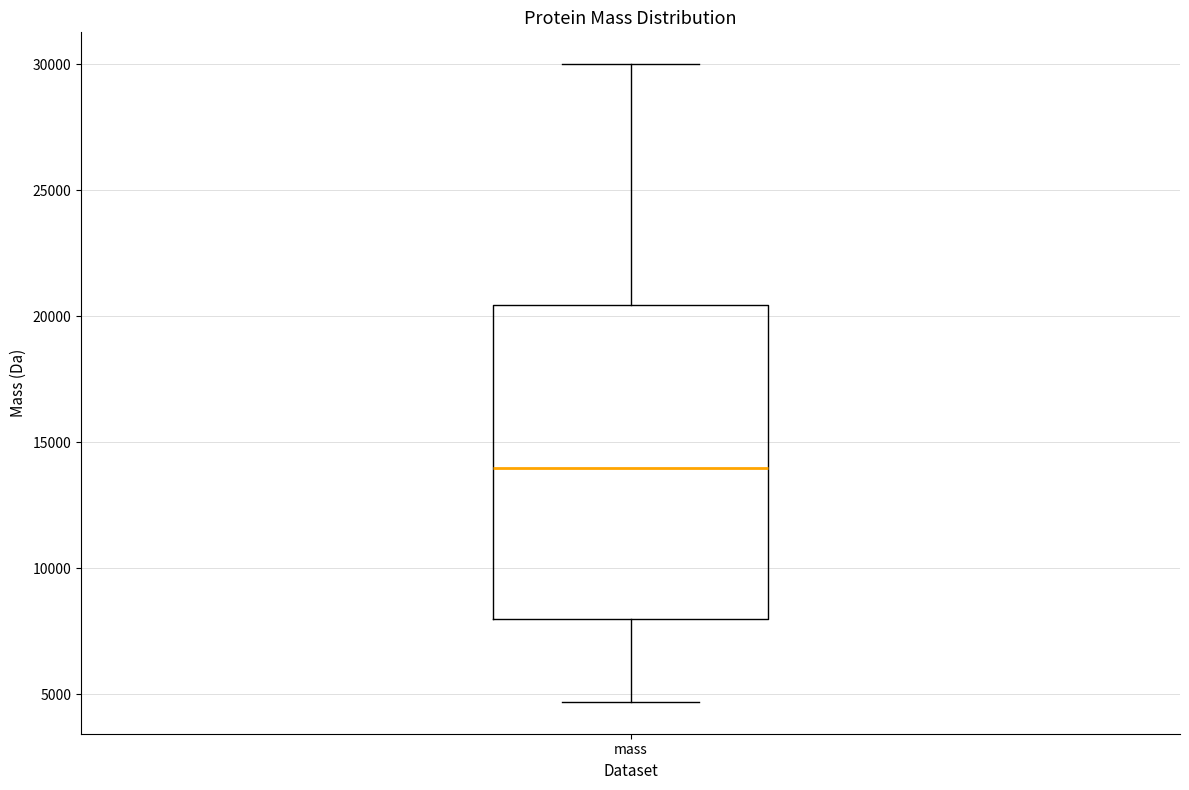

Where is the upper edge of the box for mass on the y-axis? The values are not printed on the chart, so give them approximately, as read against the axis.

20500